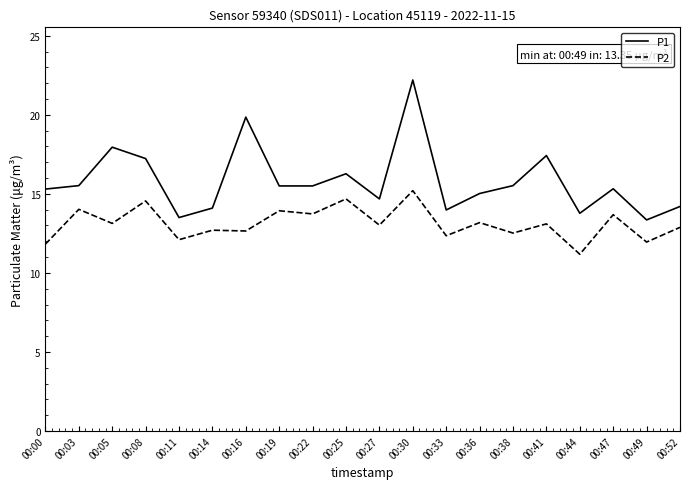

What is the difference between the highest and lowest values at 00:14?

1.4